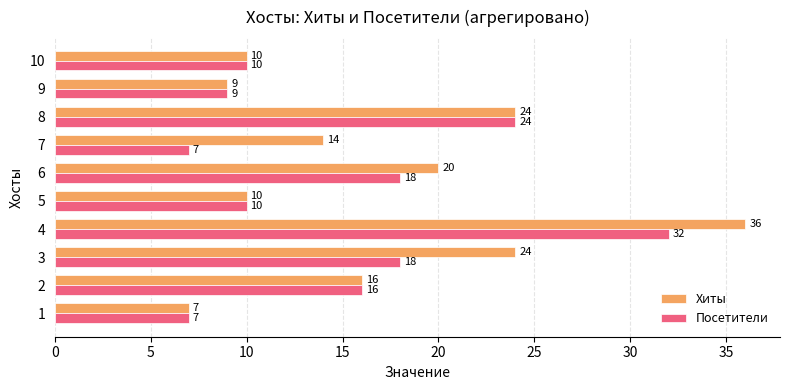

True or false: Посетители has a value of 5 at 1.

False